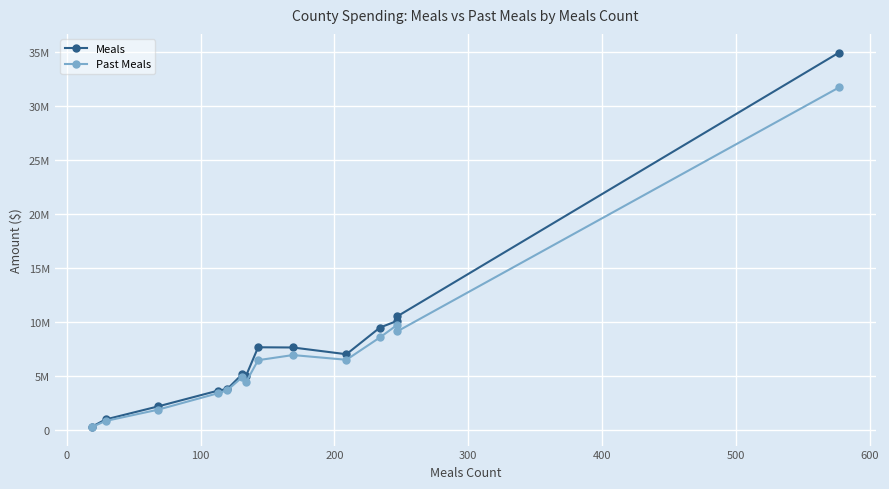

How many data points in Past Meals are above 6469386?

7